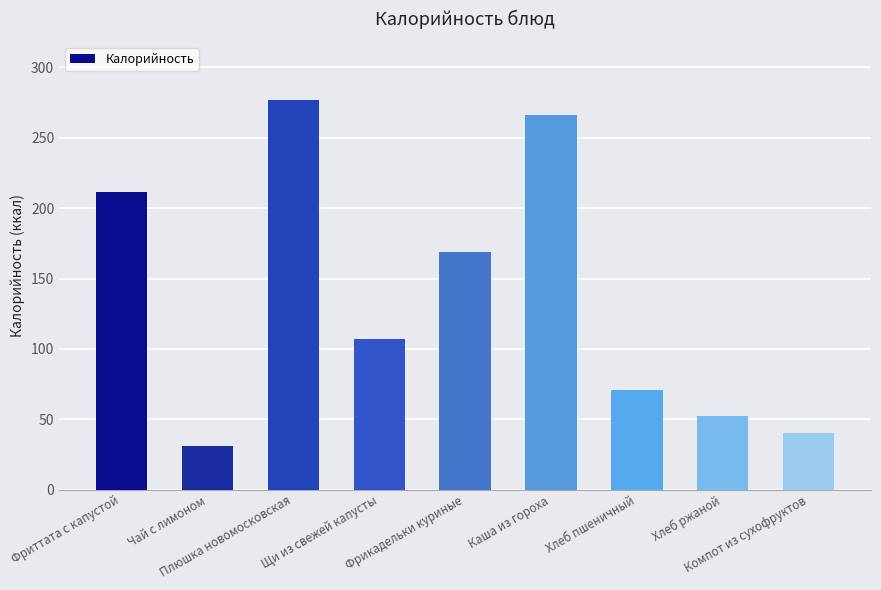

What is the change in value from Хлеб пшеничный to Компот из сухофруктов?

-30.1